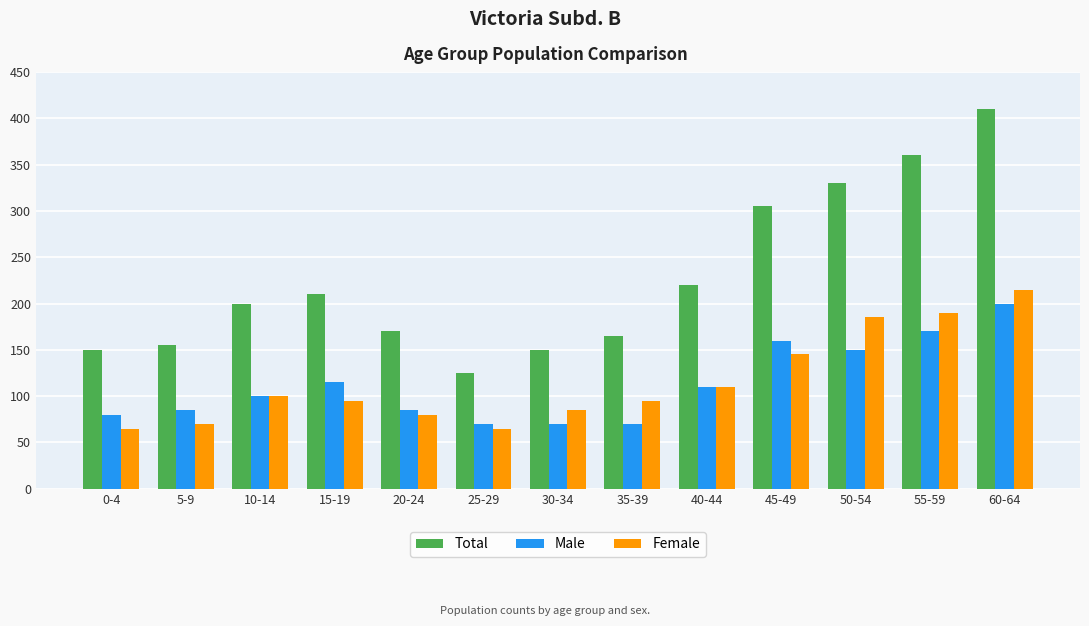

What is the smallest value displayed?

65